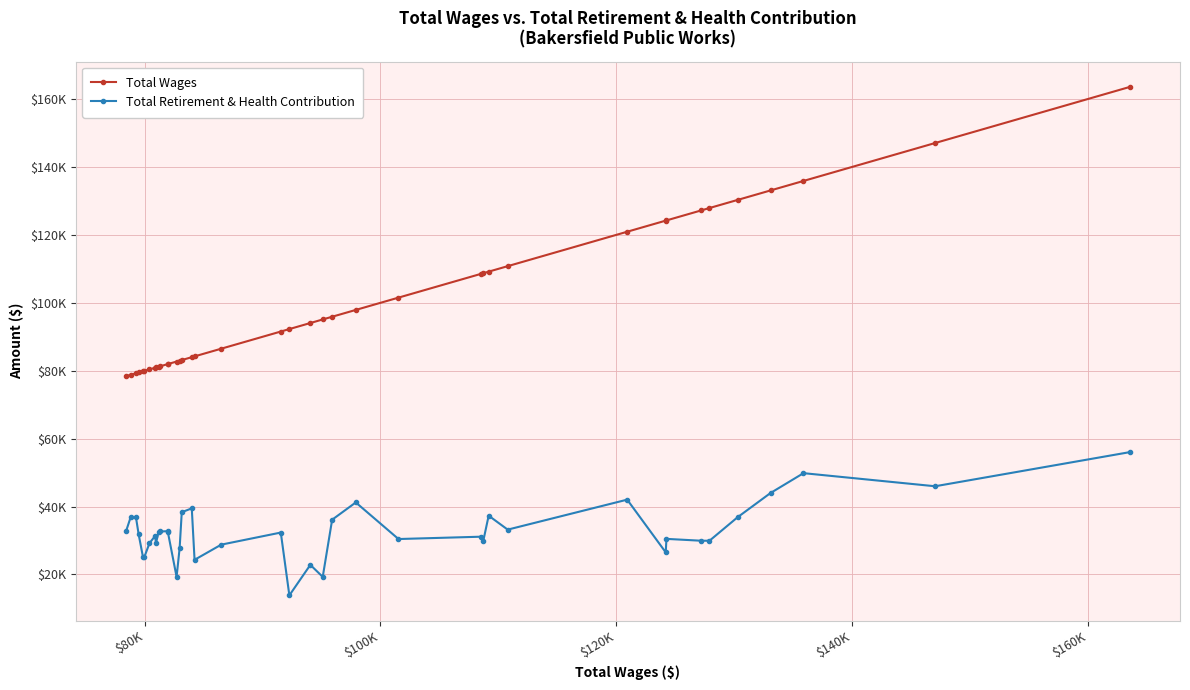

Reading left to right, list all the values displayed in this chart.

Total Wages: 78412	78809	79253	79486	79850	79979	80403	80865	80963	81170	81338	81944	81964	82704	82963	83142	83992	84228	86492	91545	92272	94051	95104	95902	97908	101532	108509	108726	109183	110799	120937	124209	124266	127211	127920	130304	133099	135896	147066	163585
Total Retirement & Health Contribution: 32702	36890	36881	31785	25154	25242	29209	31267	29354	32398	32655	32747	32470	19285	27816	38333	39471	24312	28780	32342	13842	22824	19290	36126	41212	30434	31119	29869	37314	33205	42034	26499	30480	29935	29935	36848	43988	49834	45977	56027